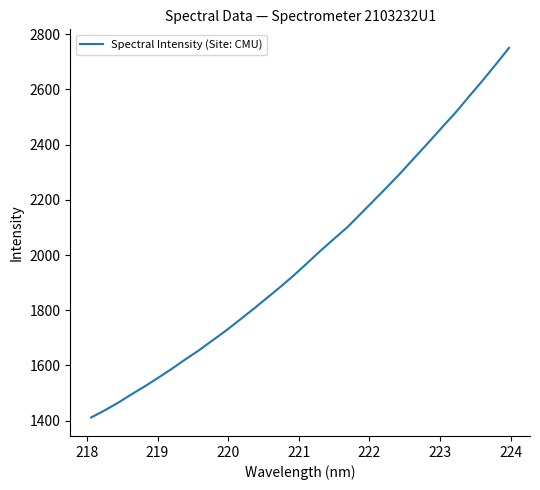

True or false: the data has more than 2 interior local peaks.

False